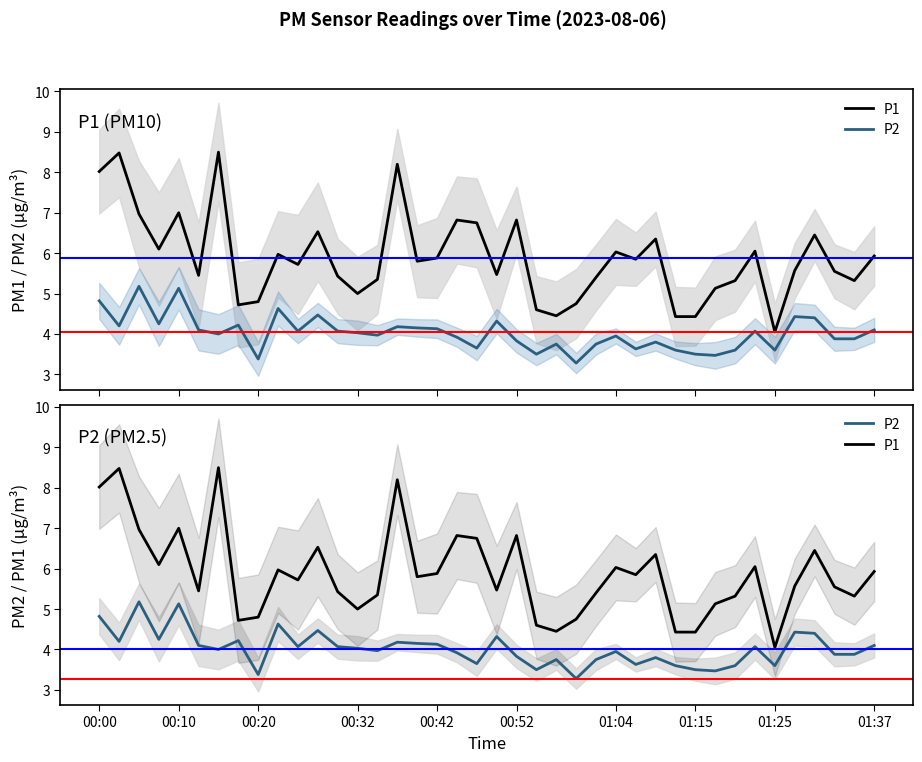

Rank the series by their average value, from highest to lowest.

P1, P2